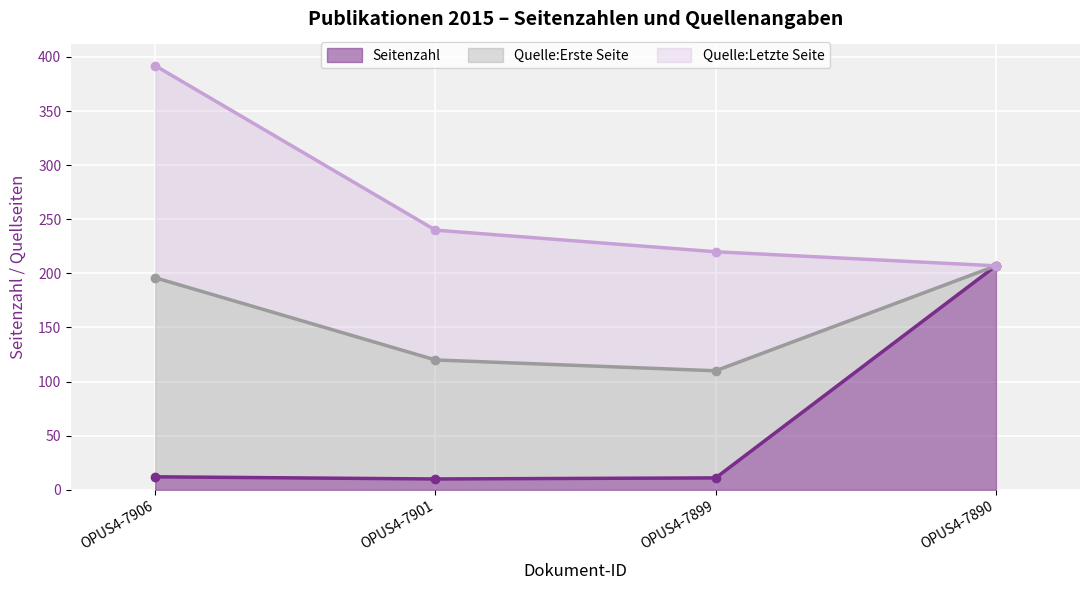

What is the highest value of the Seitenzahl series?

207